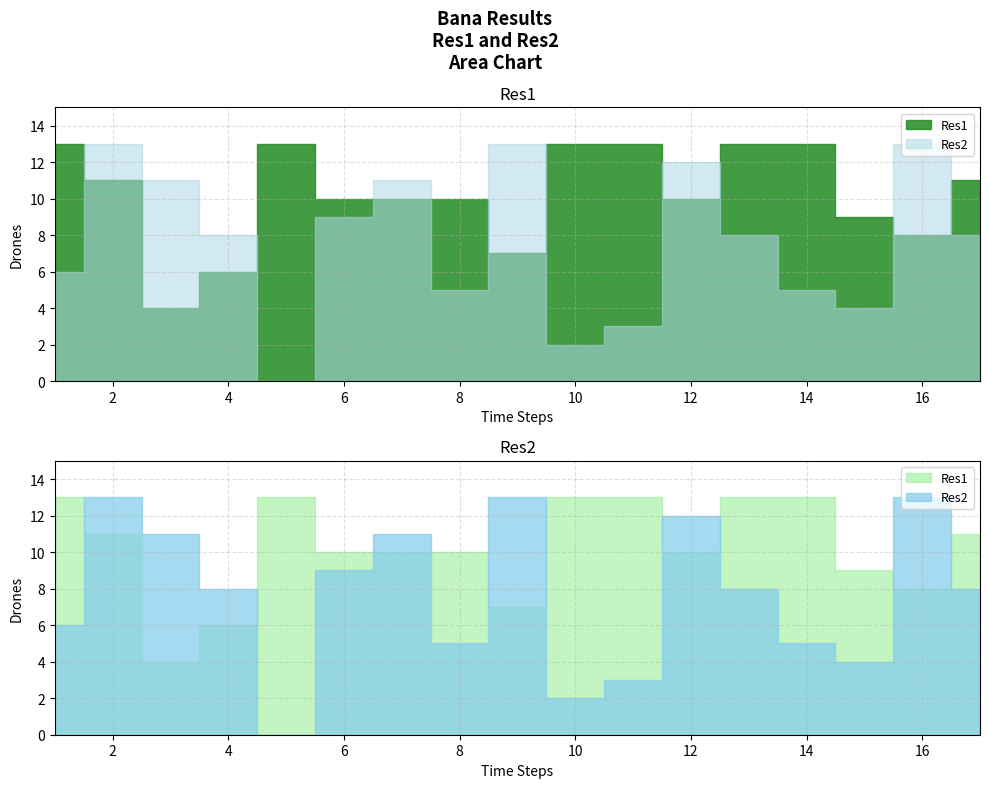

How many data points in Res2 are less than 8?

7